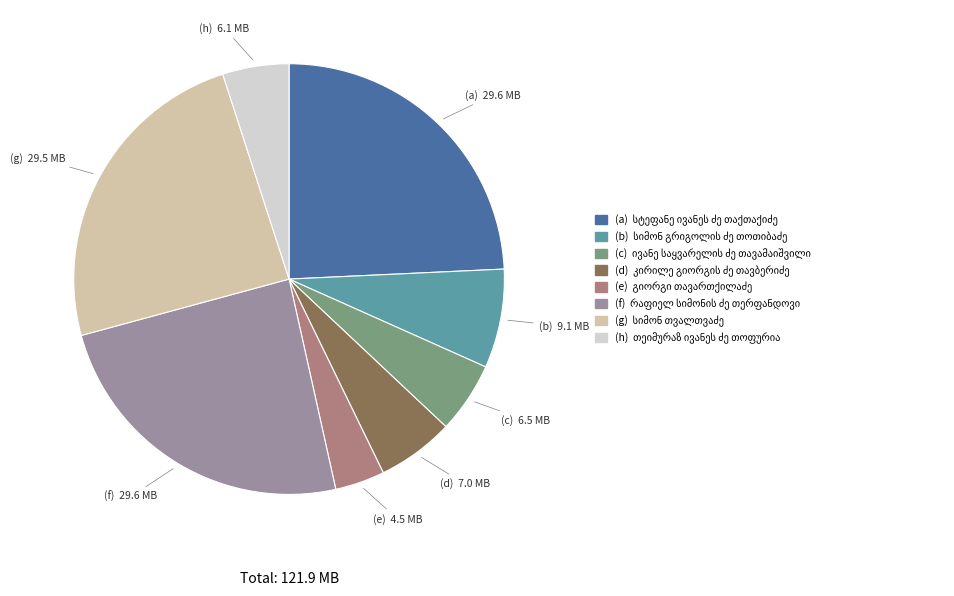

Is there any slice that represents more than half of the pie?

No